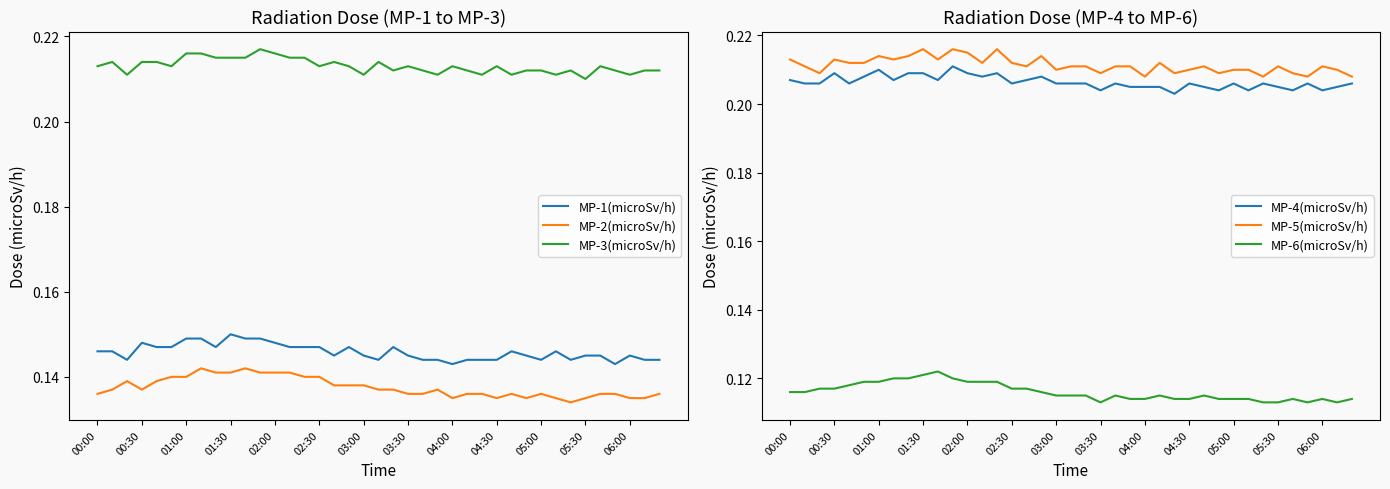

Which series has the largest range (max minus min)?

MP-6(microSv/h)